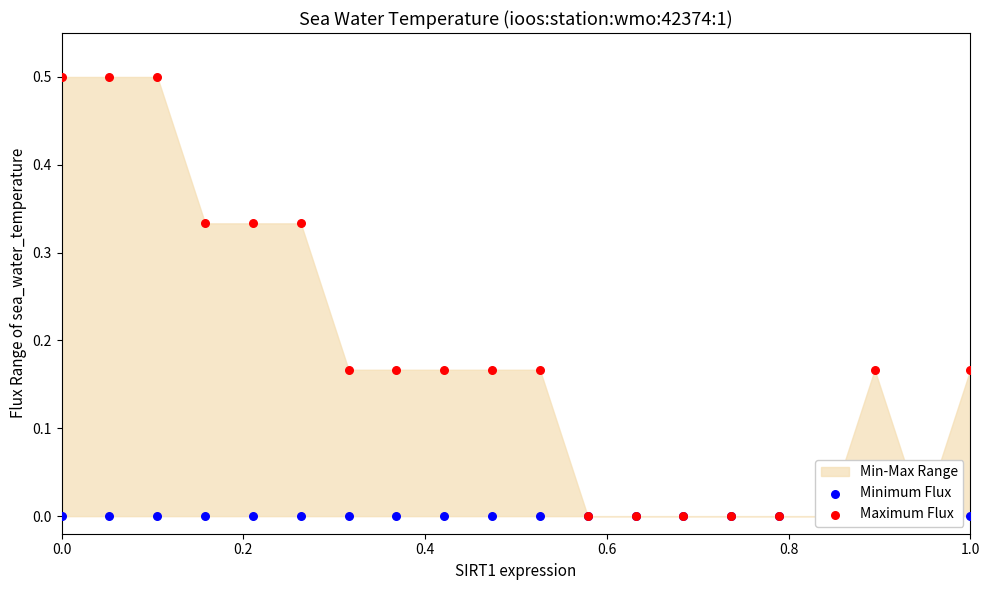

At how many categories does at least one series exceed 0?

13